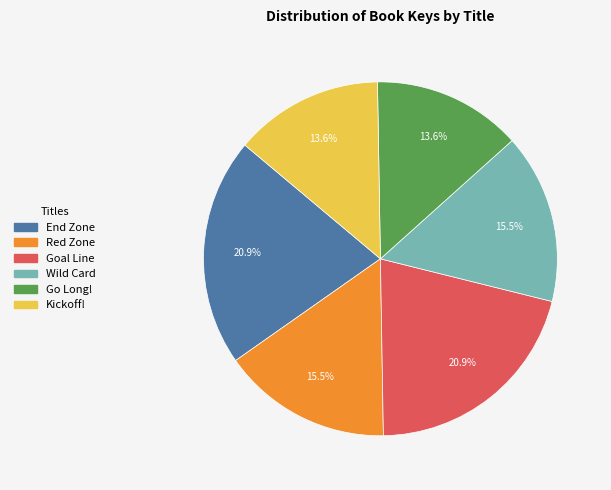

What percentage is the Kickoff! slice, to the nearest percent?

14%